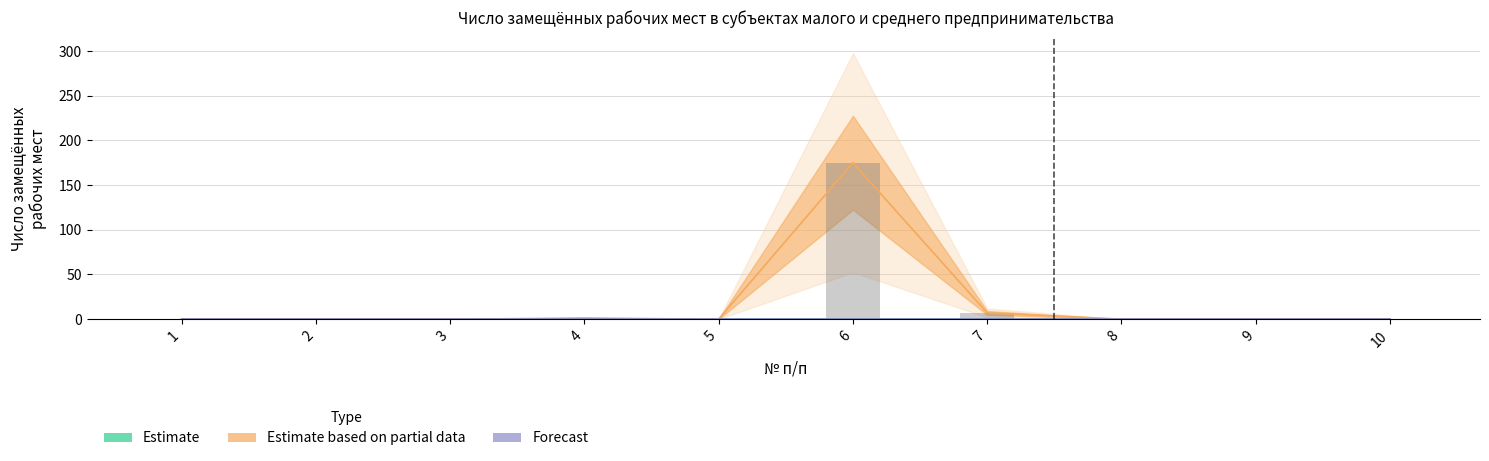

Count the values in the range 0 to 1.

10